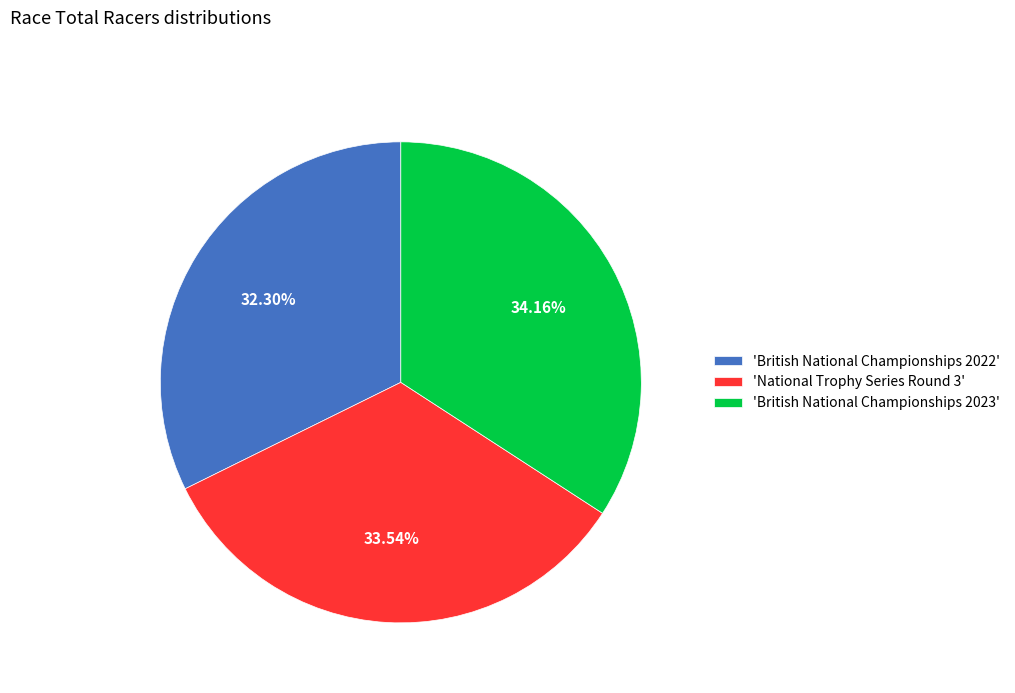

Is there a majority slice in this chart?

No